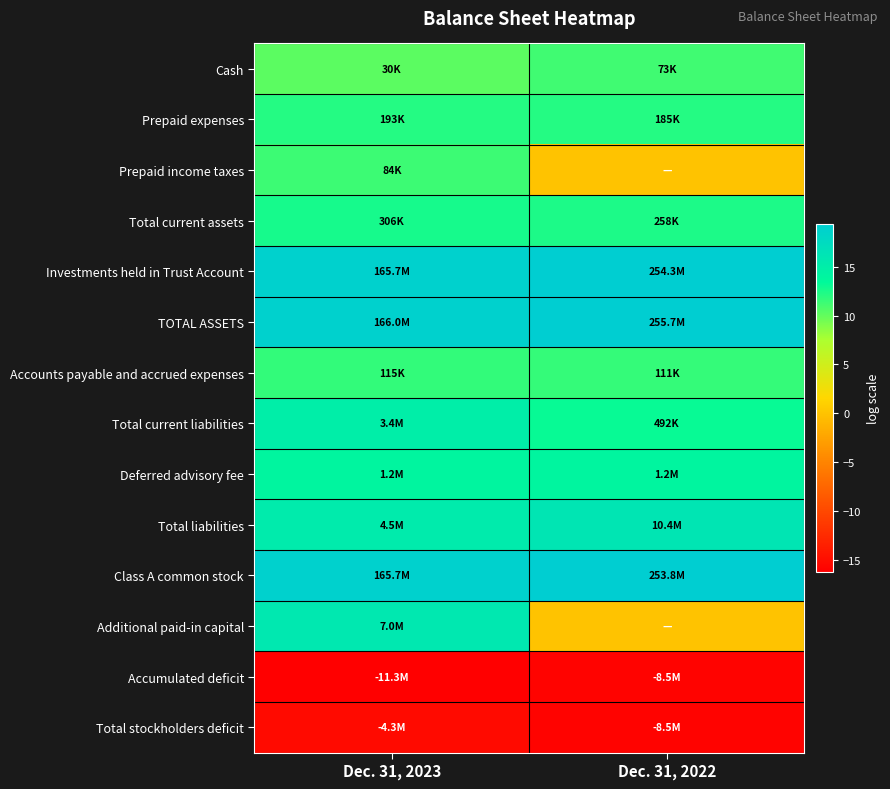

At Dec. 31, 2022, list the series in order from largest to smallest.

TOTAL ASSETS, Investments held in Trust Account, Class A common stock, Total liabilities, Deferred advisory fee, Total current liabilities, Total current assets, Prepaid expenses, Accounts payable and accrued expenses, Cash, Prepaid income taxes, Additional paid-in capital, Total stockholders deficit, Accumulated deficit